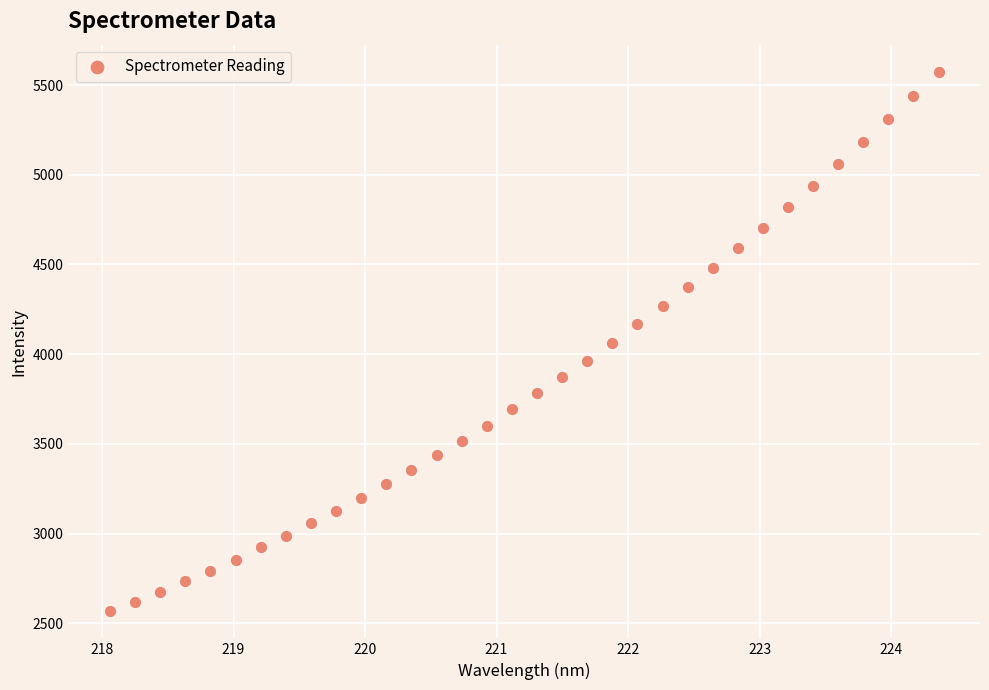

What is the range of Y values (max minus min)?

3009.0